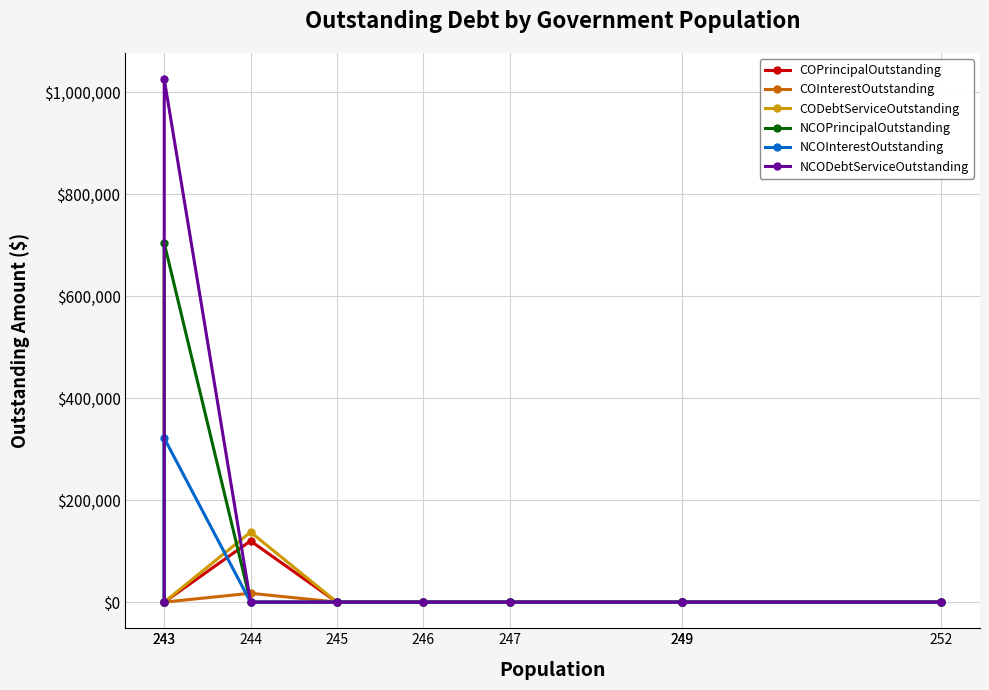

Which series has the widest spread of values?

NCODebtServiceOutstanding